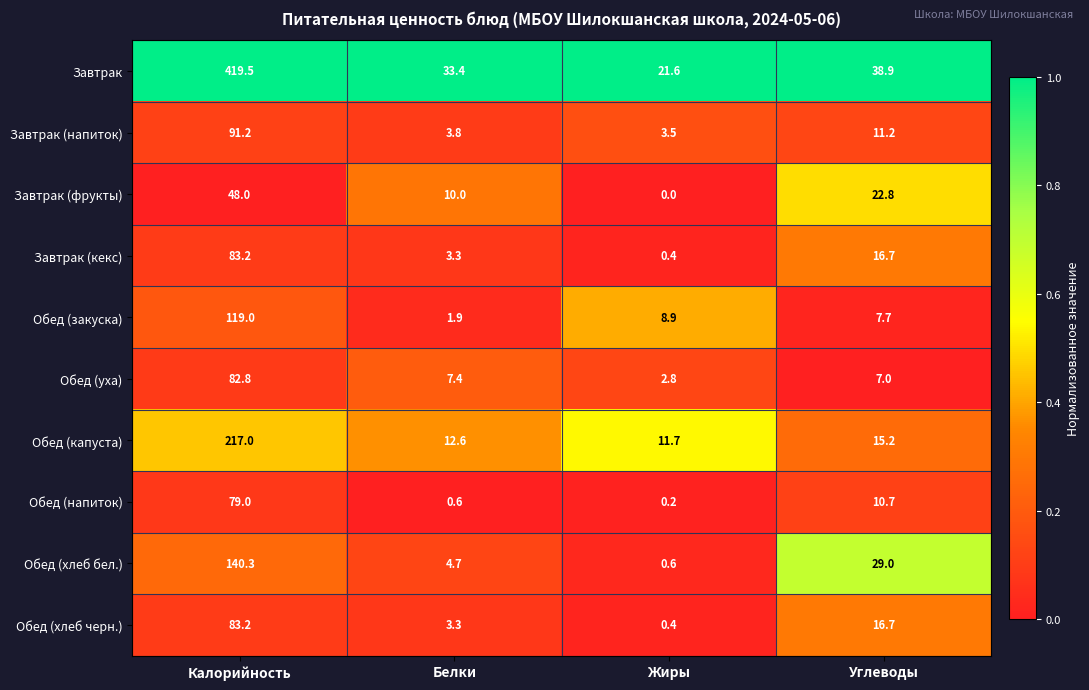

At which label is Обед (хлеб черн.) closest to 41?

Углеводы